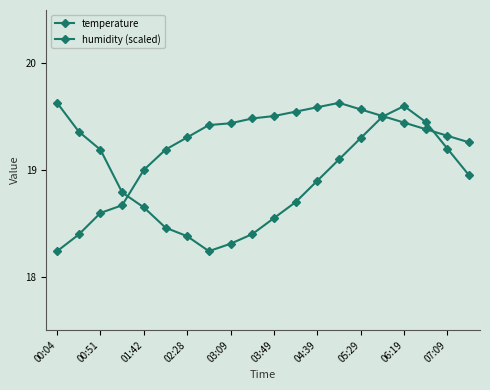

How many lines are shown in the chart?

2